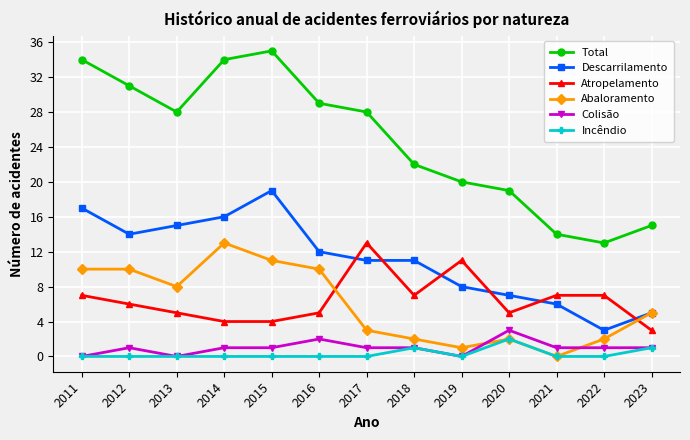

Does the chart have visible grid lines?

Yes